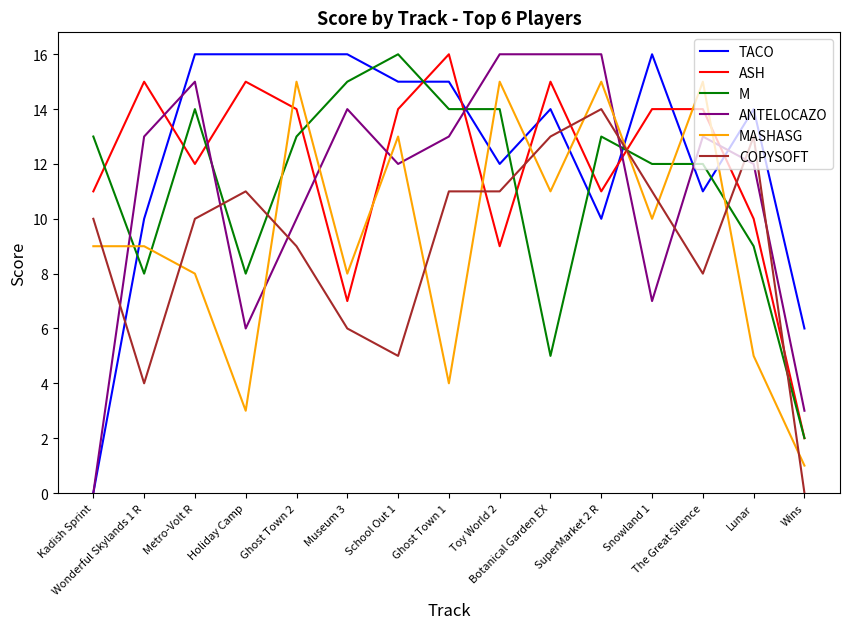

What is the maximum value for COPYSOFT?

14